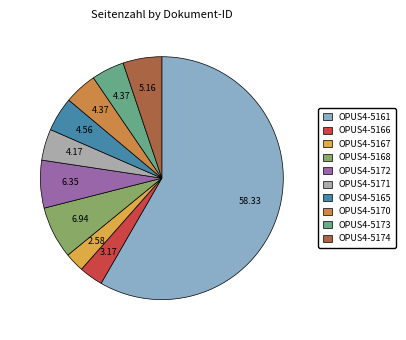

To the nearest percent, what portion does OPUS4-5166 represent?

3%